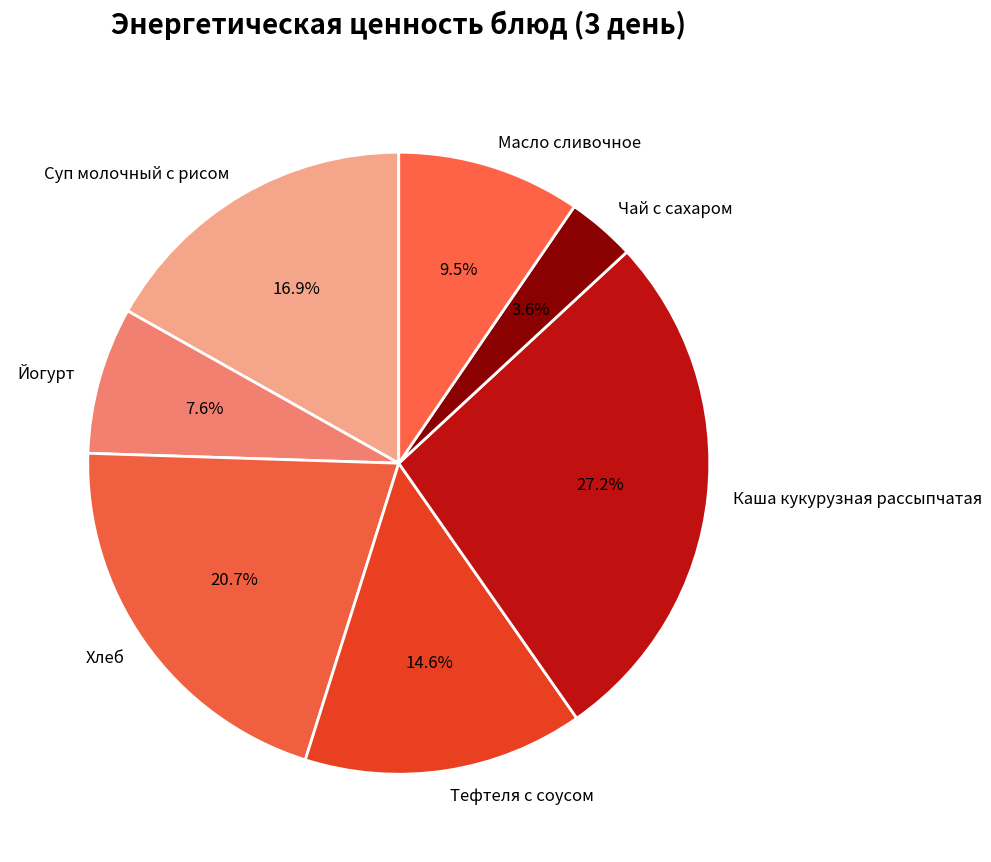

To the nearest percent, what is the difference between the largest and smallest slice percentages?

24%